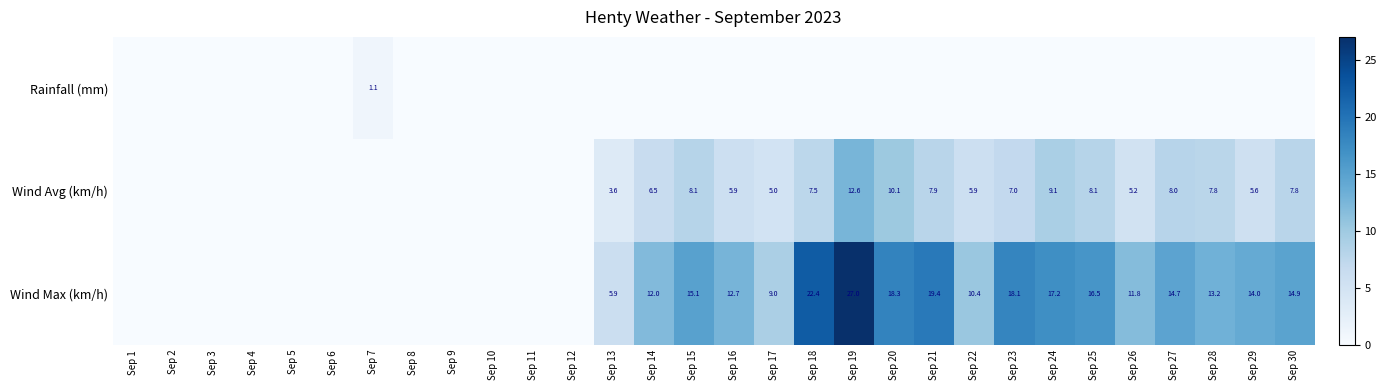

Count the number of categories in the chart.

30